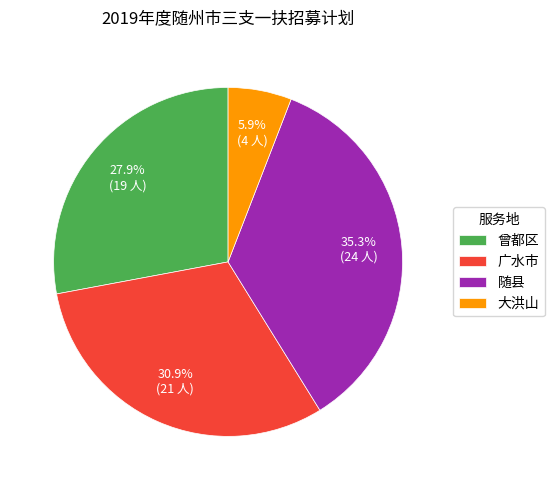

What percentage is the 广水市 slice, to the nearest percent?

31%